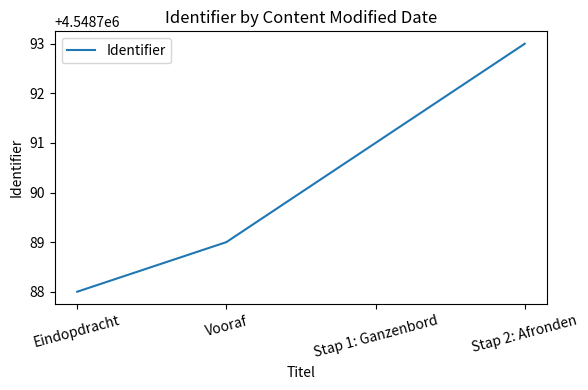

What position from the left is Stap 2: Afronden?

4